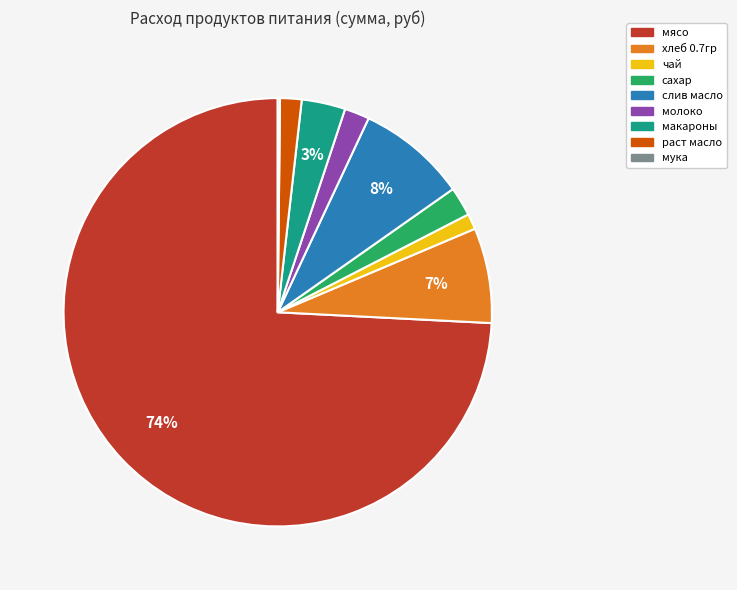

Does any single category account for the majority?

Yes